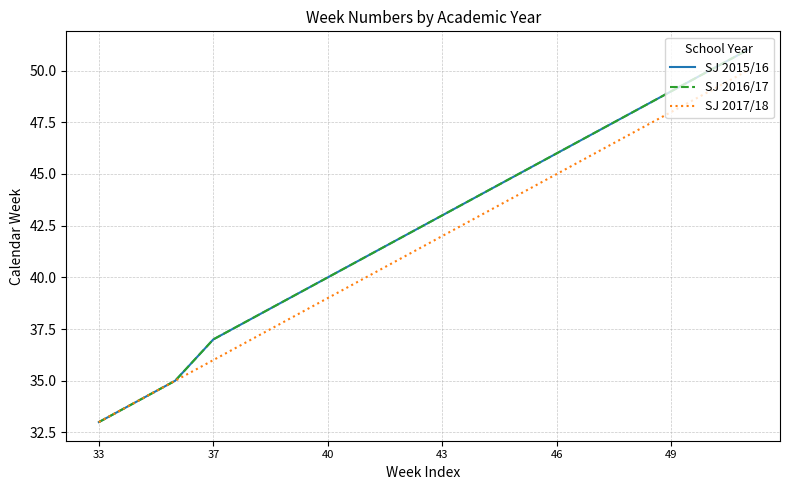

True or false: SJ 2015/16 has more than 2 interior local peaks.

False